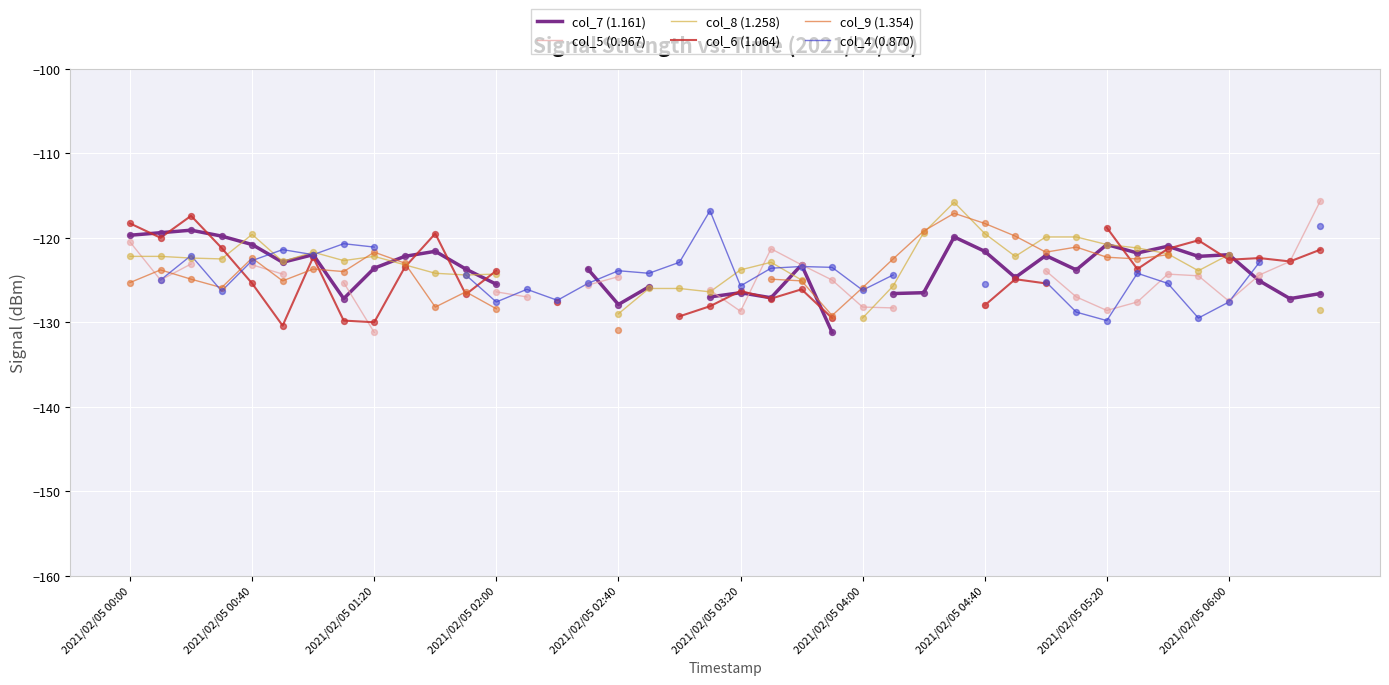

Which series contains the highest Y value?

col_5 (0.967)